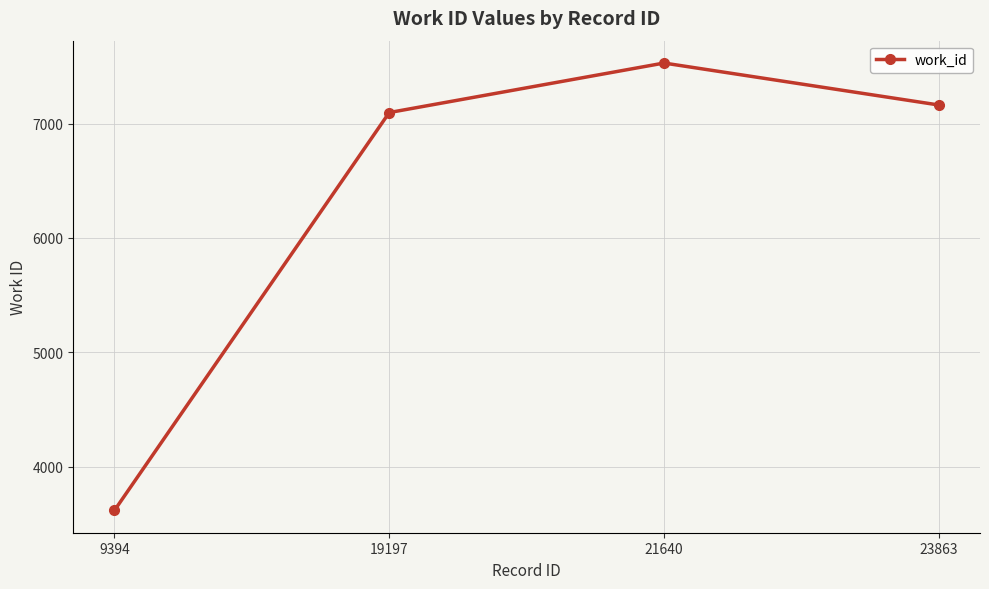

Which category has the lowest value across all series?

9394